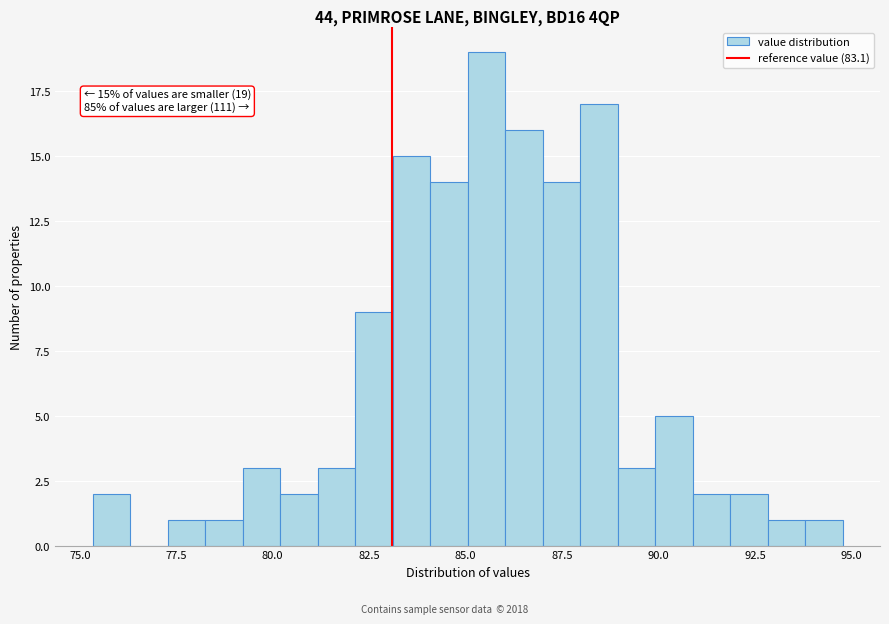

Around what value on the x-axis is the tallest bar? Give the approximate position of its centre, as read against the axis.

85.5